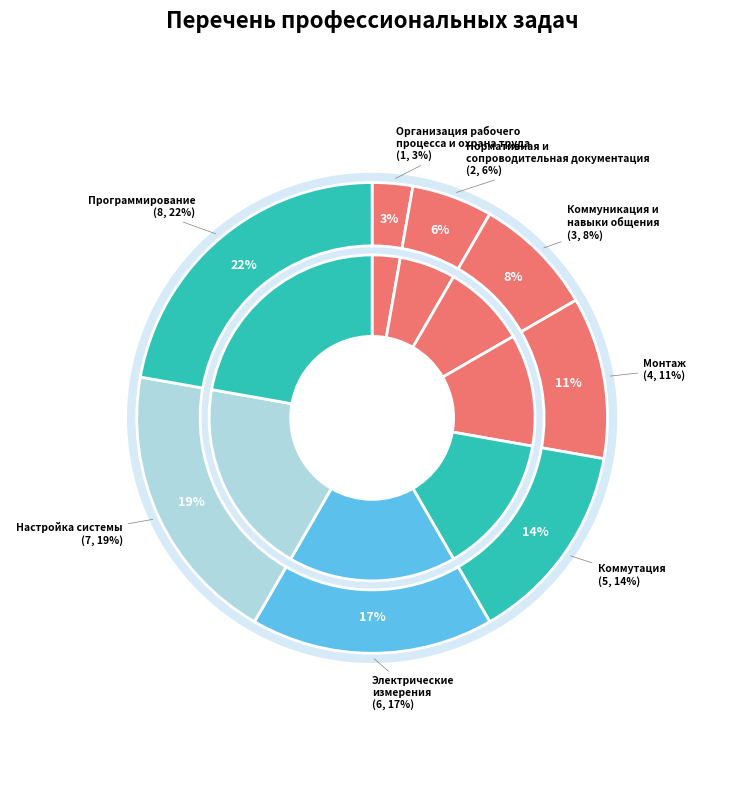

What percentage is NOT represented by Настройка системы?

80.6%